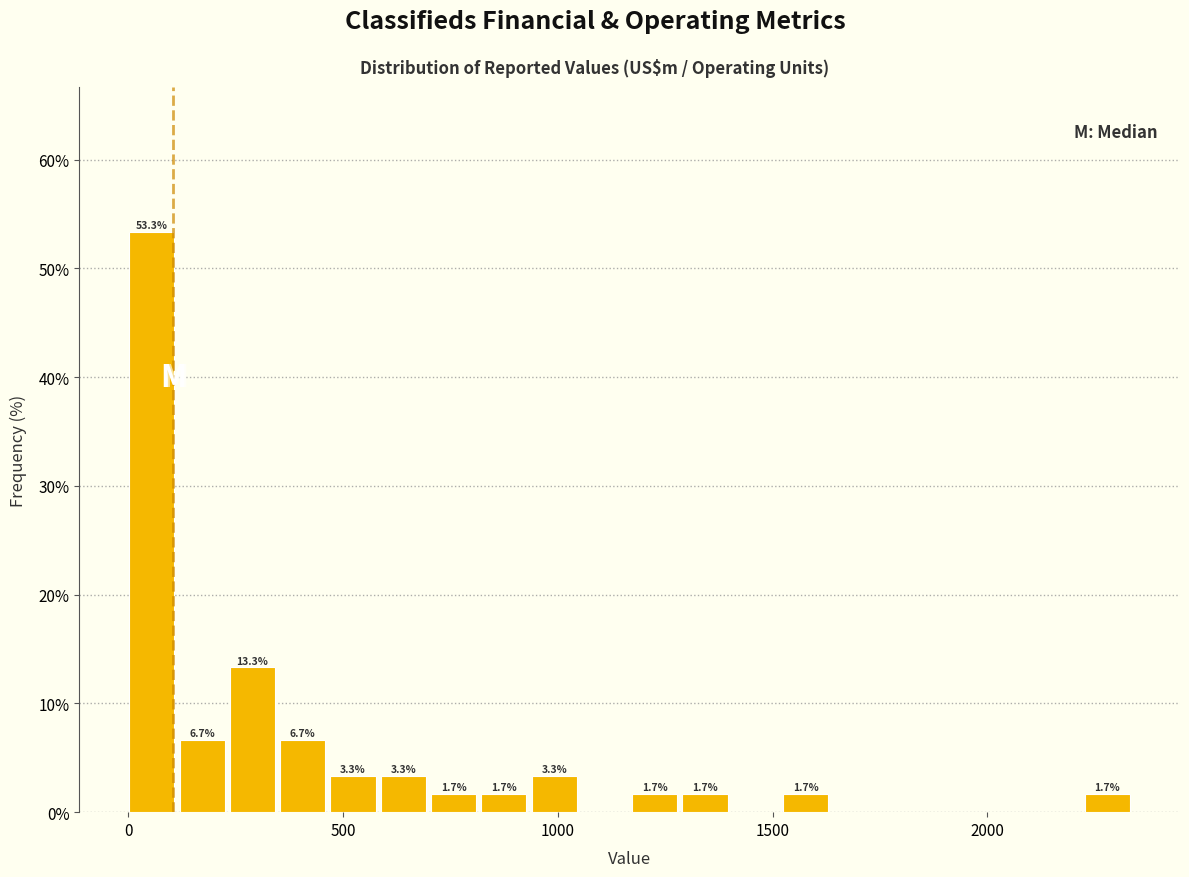

Around what value on the x-axis is the tallest bar? Give the approximate position of its centre, as read against the axis.

50